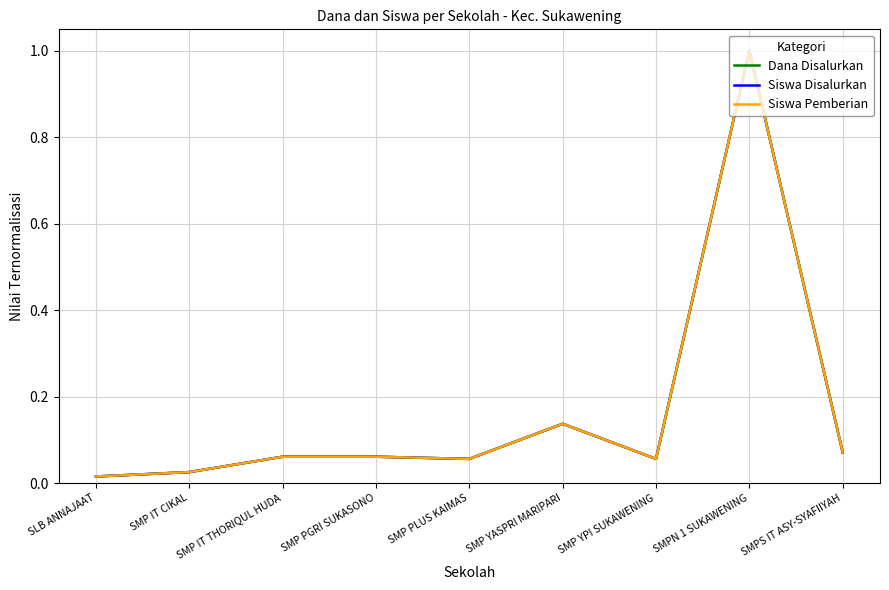

At which label is Dana Disalurkan closest to 0?

SLB ANNAJAAT